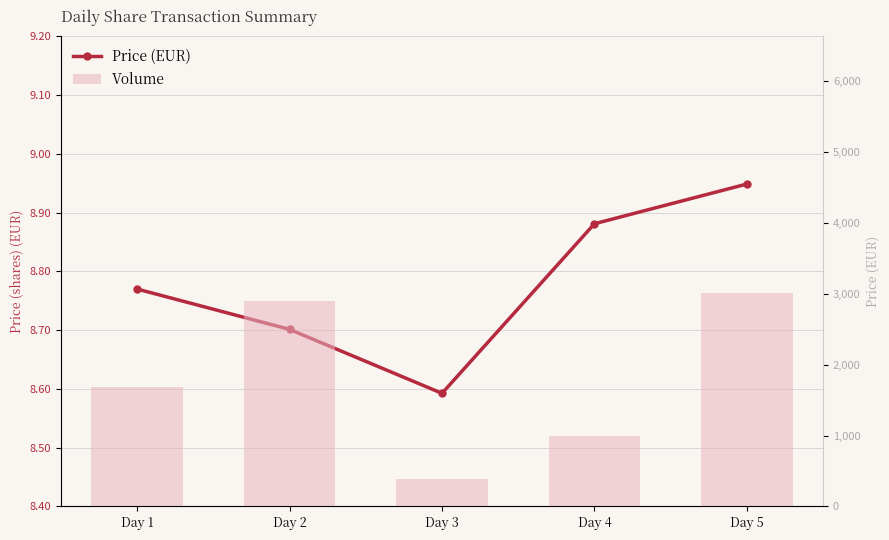

What is the average value of the Volume series?

1798.8